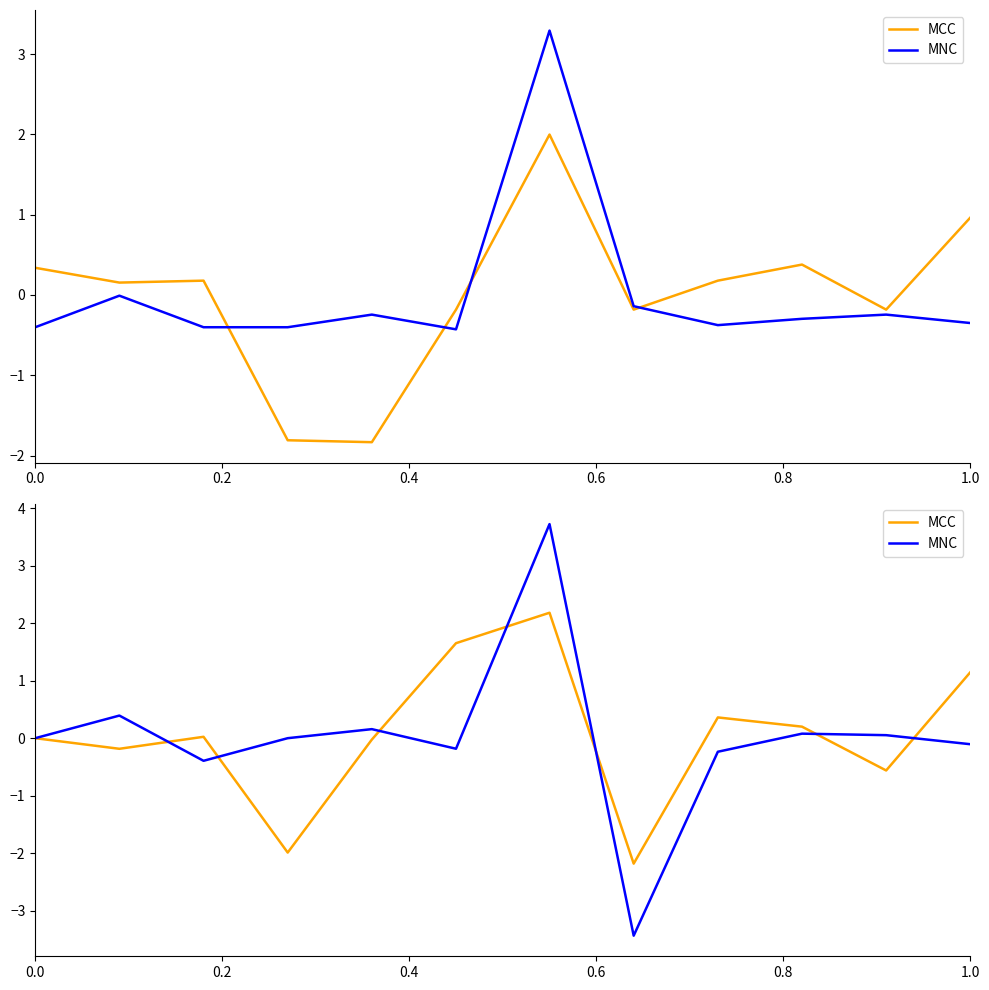

What is the maximum value shown in the chart?

3.7